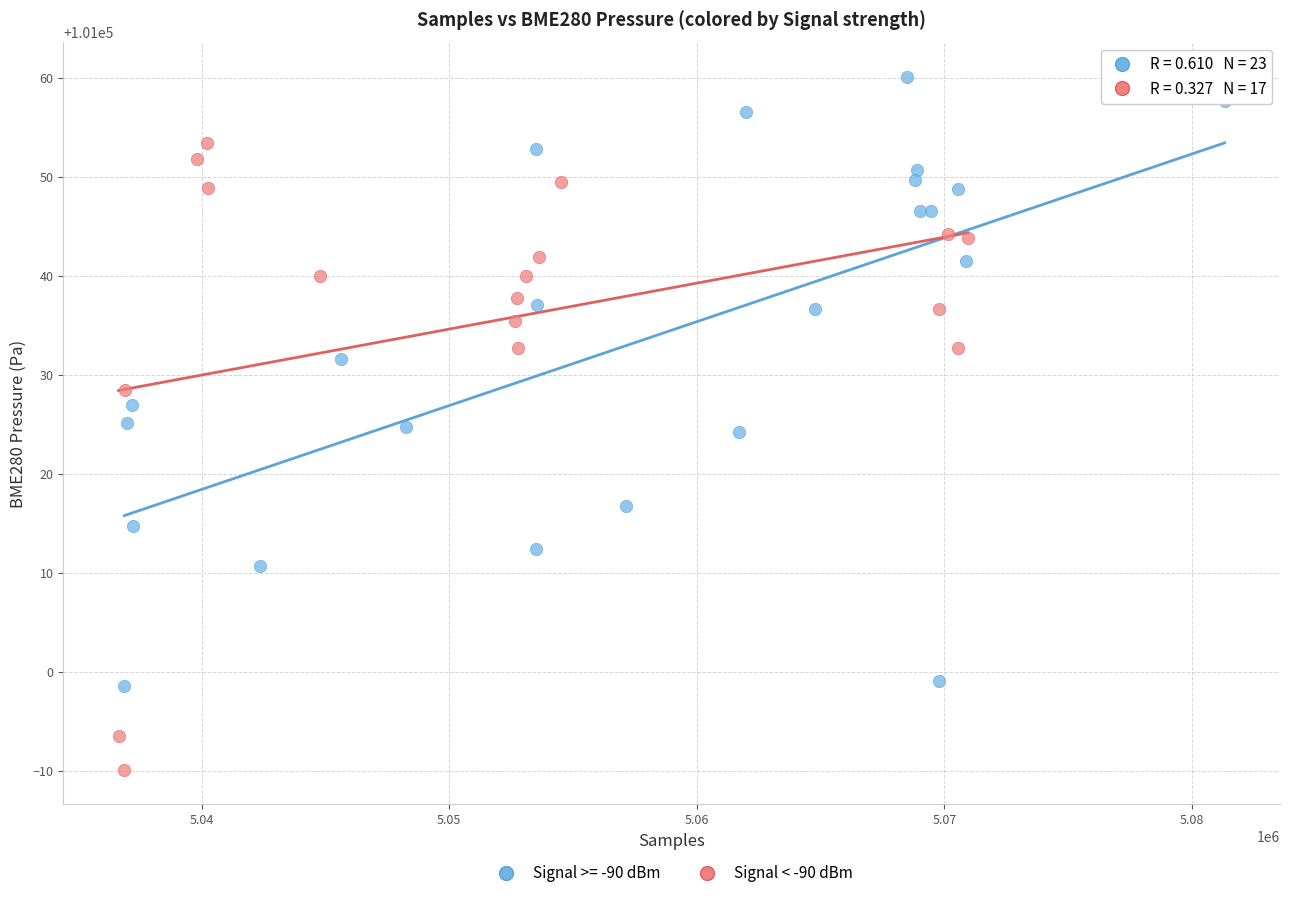

Which series contains the lowest Y value?

Signal < -90 dBm